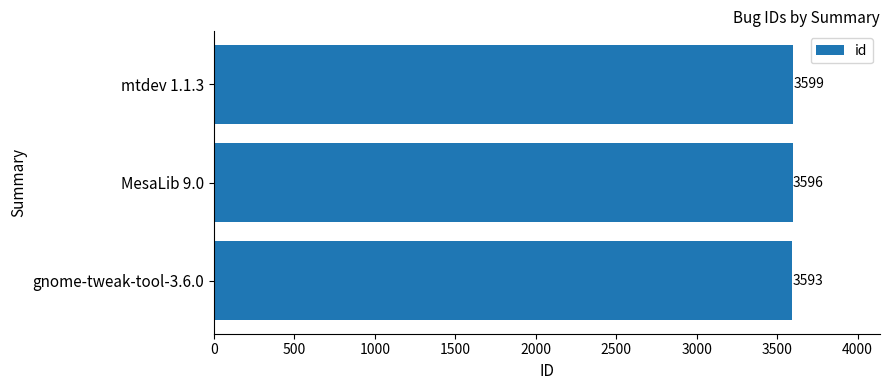

Rank the categories by value from lowest to highest.

gnome-tweak-tool-3.6.0, MesaLib 9.0, mtdev 1.1.3